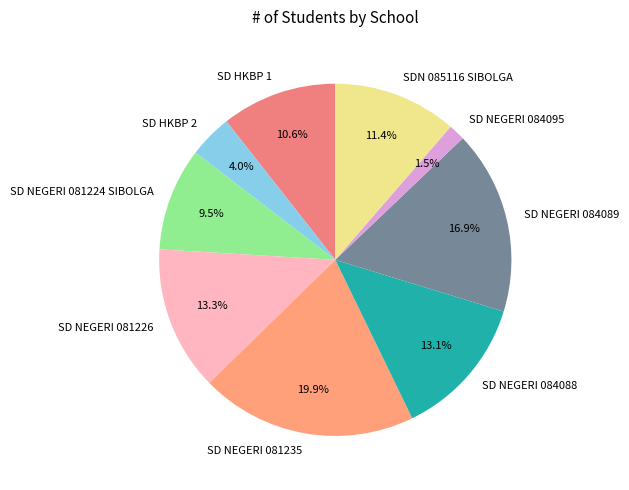

Does any single category account for the majority?

No